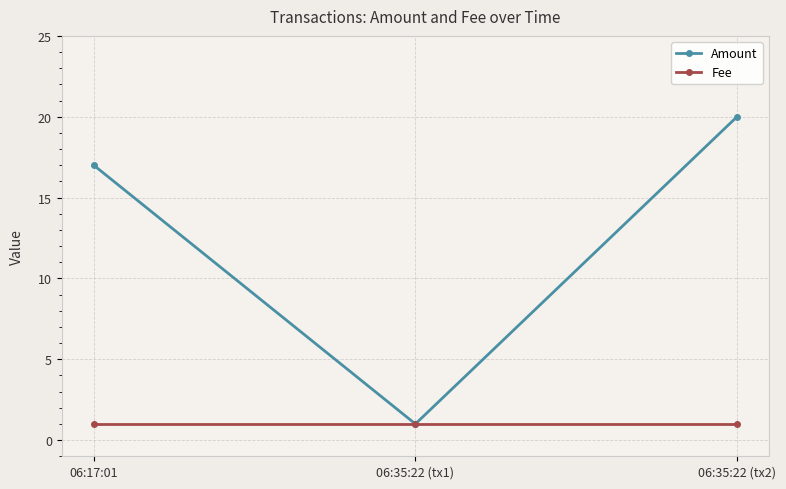

Rank the series by their maximum value, from lowest to highest.

Fee, Amount